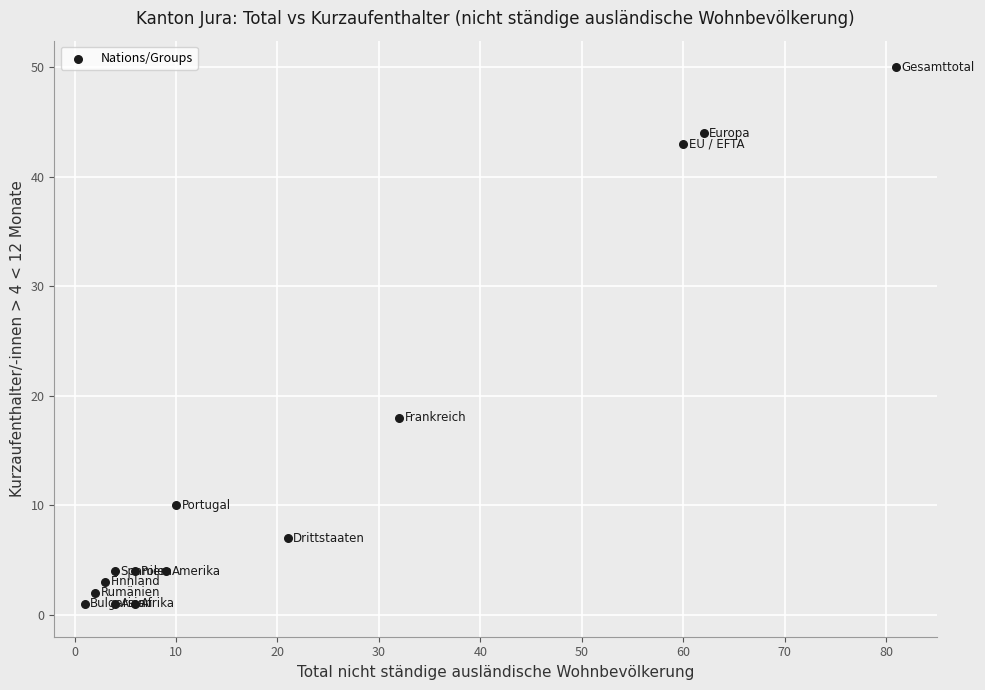

What is the range of X values (max minus min)?

80